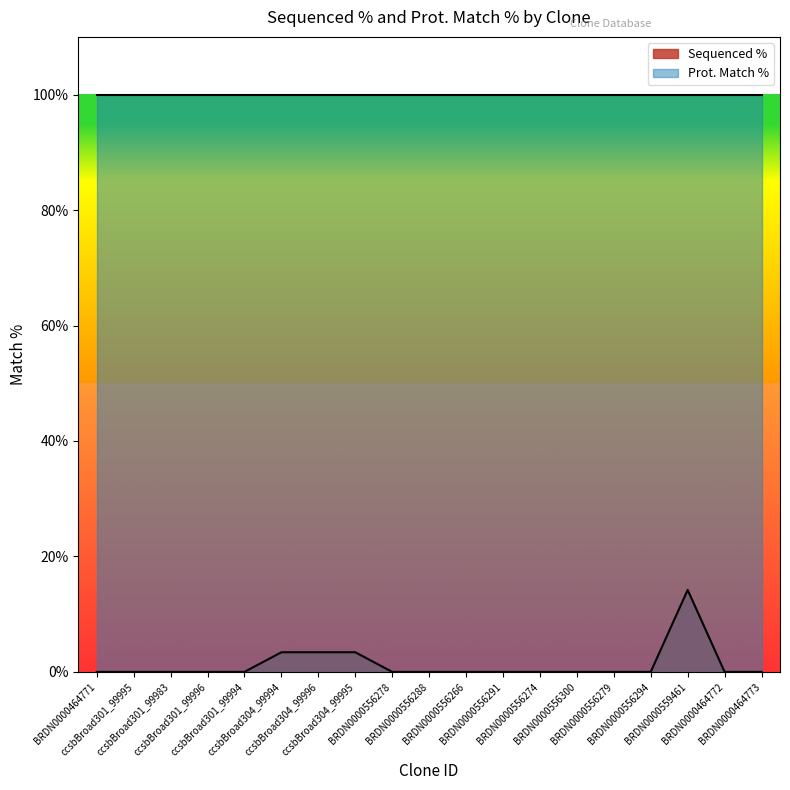

How many categories are shown in the chart?

19